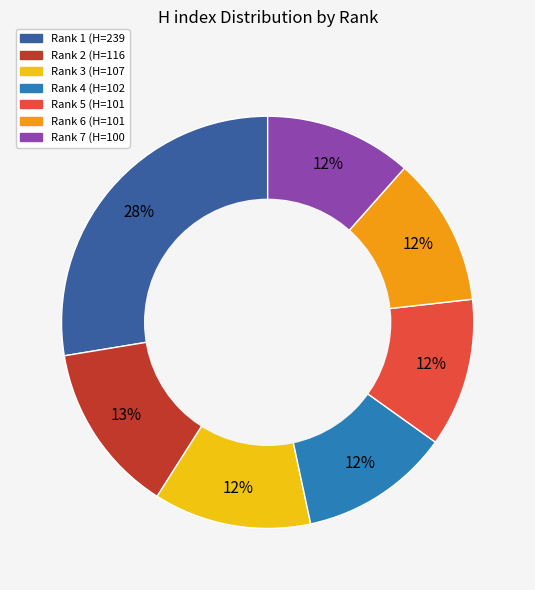

Approximately how many times larger is the value at Rank 4 compared to Rank 3?

1.0